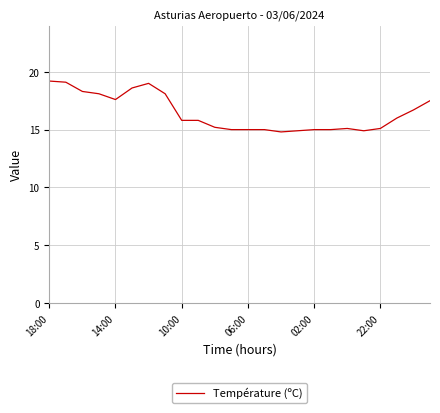

What is the greatest value displayed?

19.2